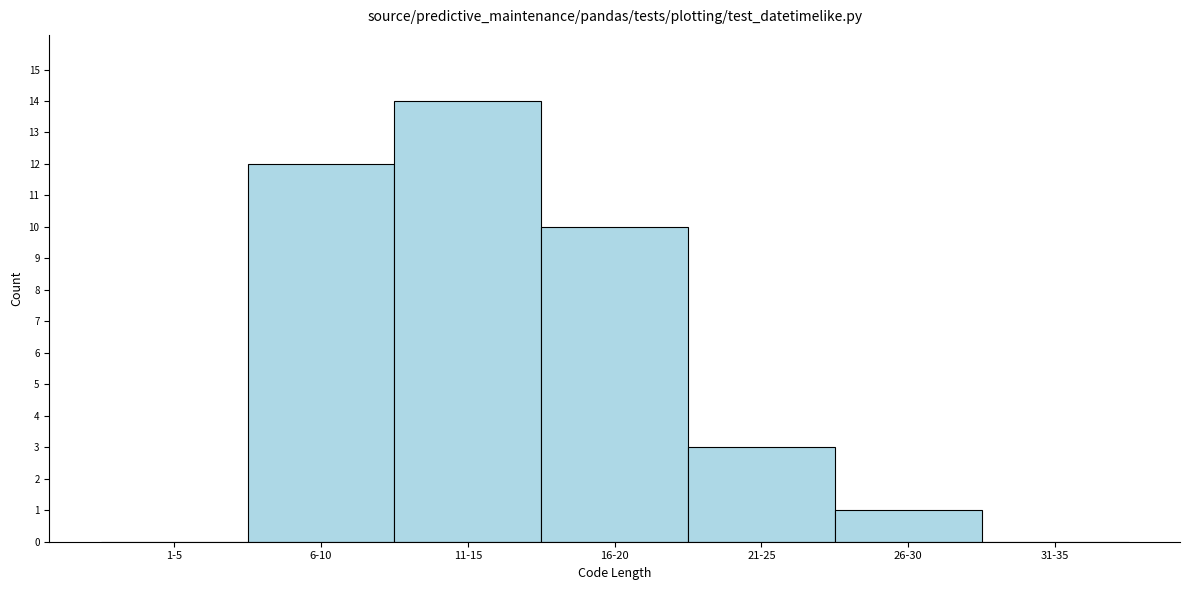

Reading left to right, list all the values displayed in this chart.

1-5=0	6-10=12	11-15=14	16-20=10	21-25=3	26-30=1	31-35=0